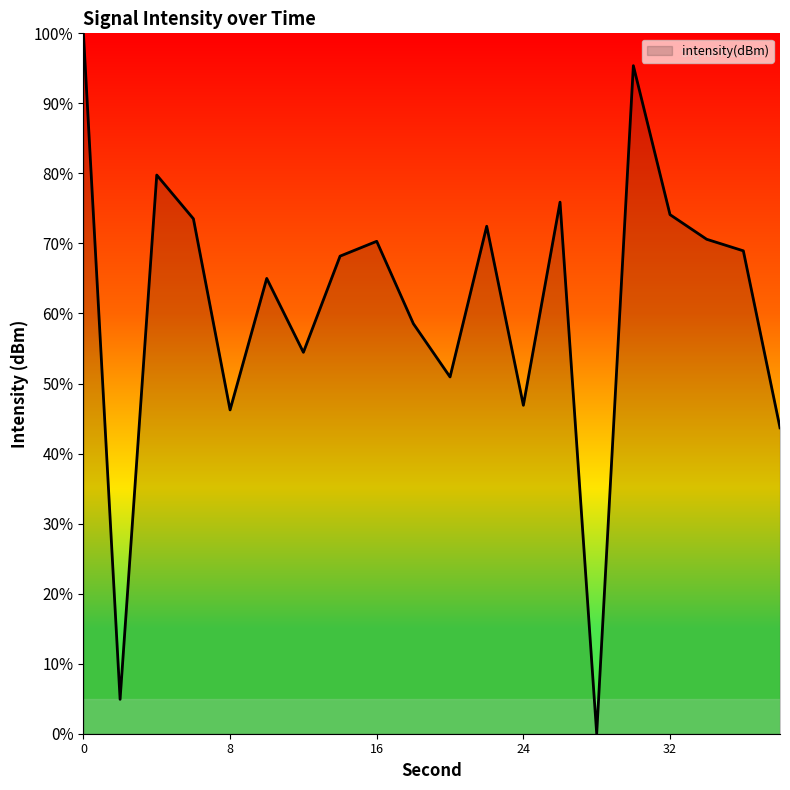

How many interior local valleys (lower than both neighbors) does the data have?

6